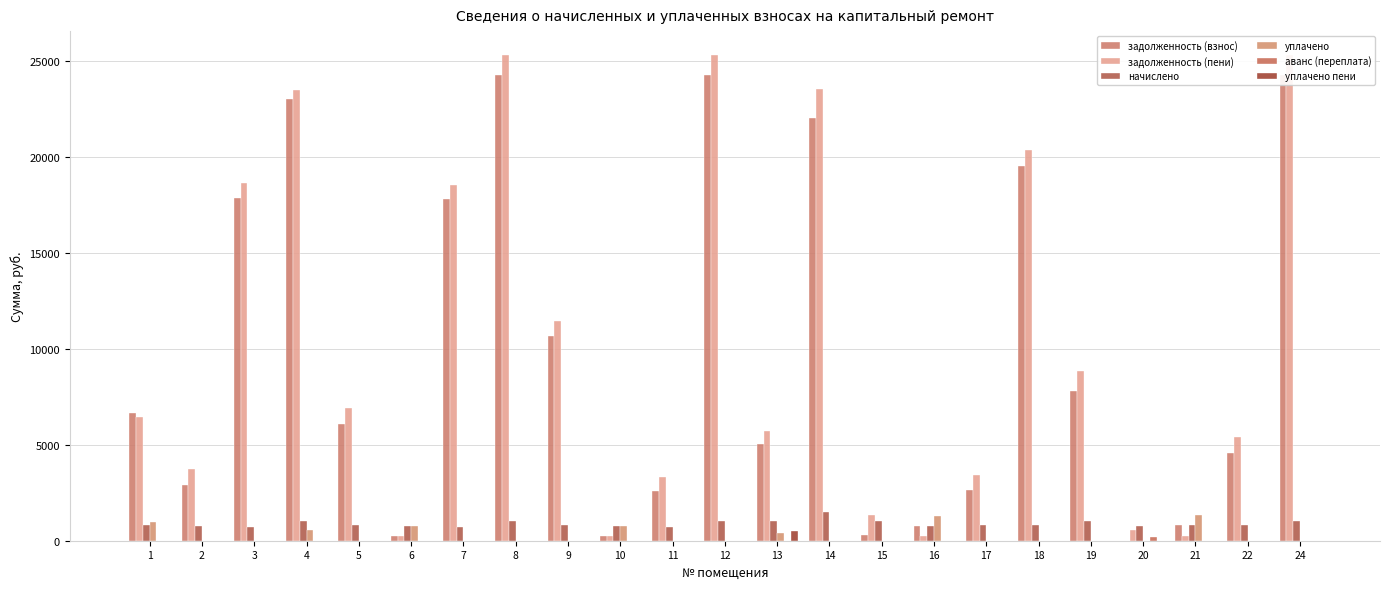

Where does the начислено series first go above 809?

1